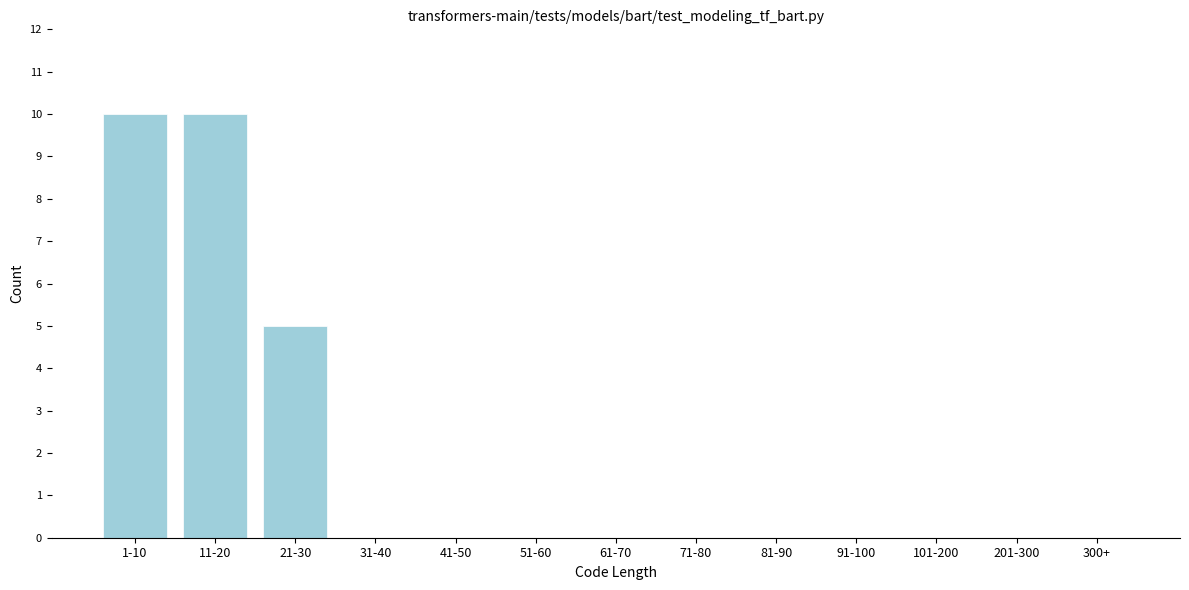

Reading left to right, what are all the values shown in this chart?

1-10=10	11-20=10	21-30=5	31-40=0	41-50=0	51-60=0	61-70=0	71-80=0	81-90=0	91-100=0	101-200=0	201-300=0	300+=0